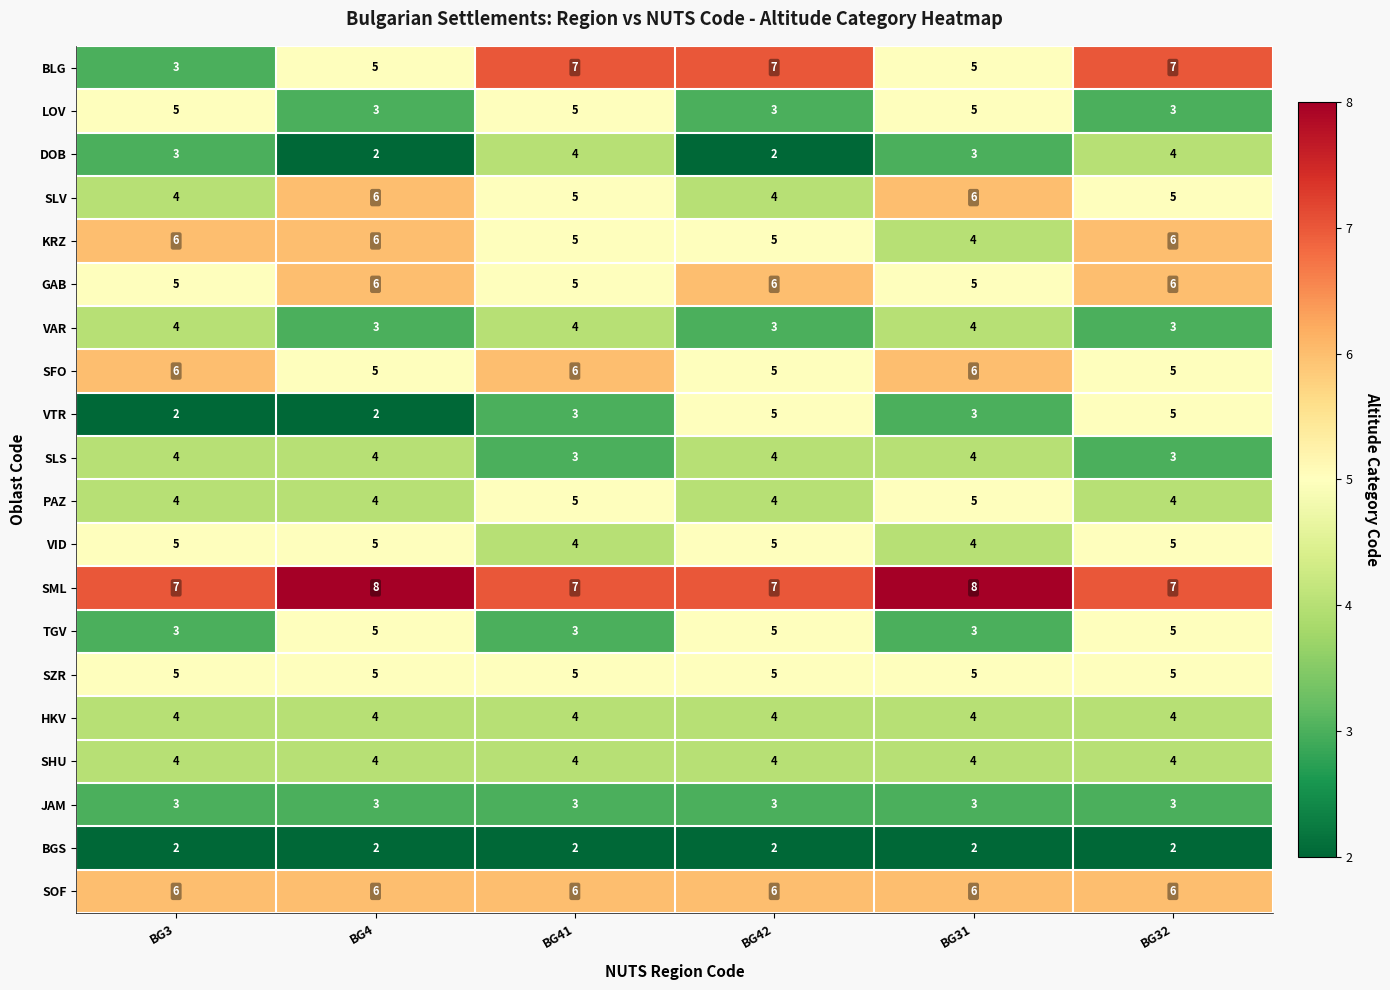

What is the minimum value for SFO?

5